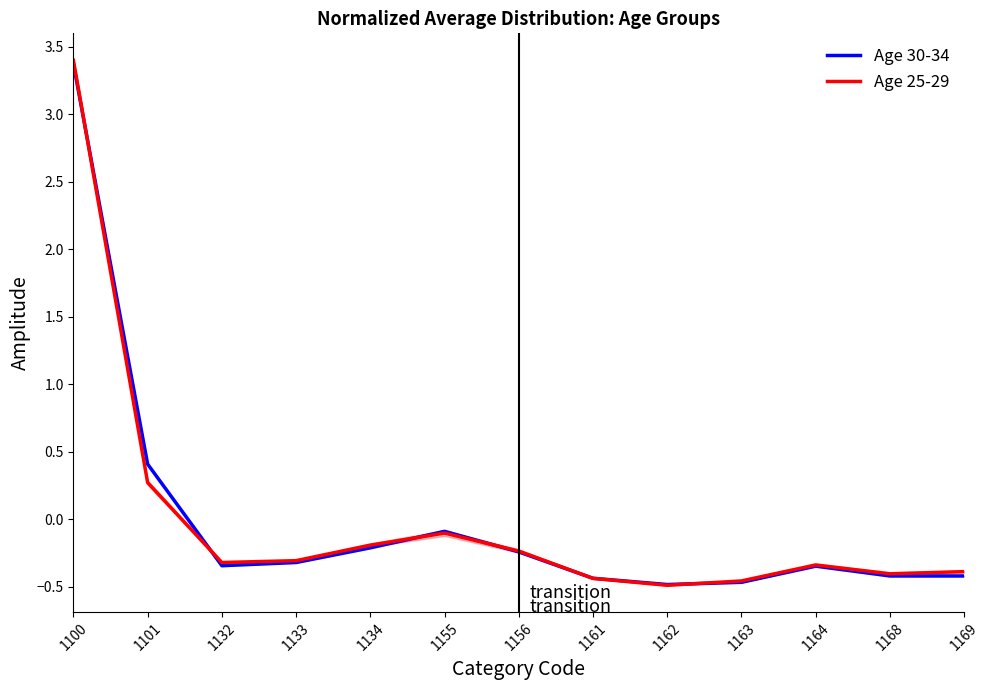

What is the approximate value of Age 30-34 at 1161?

-0.4